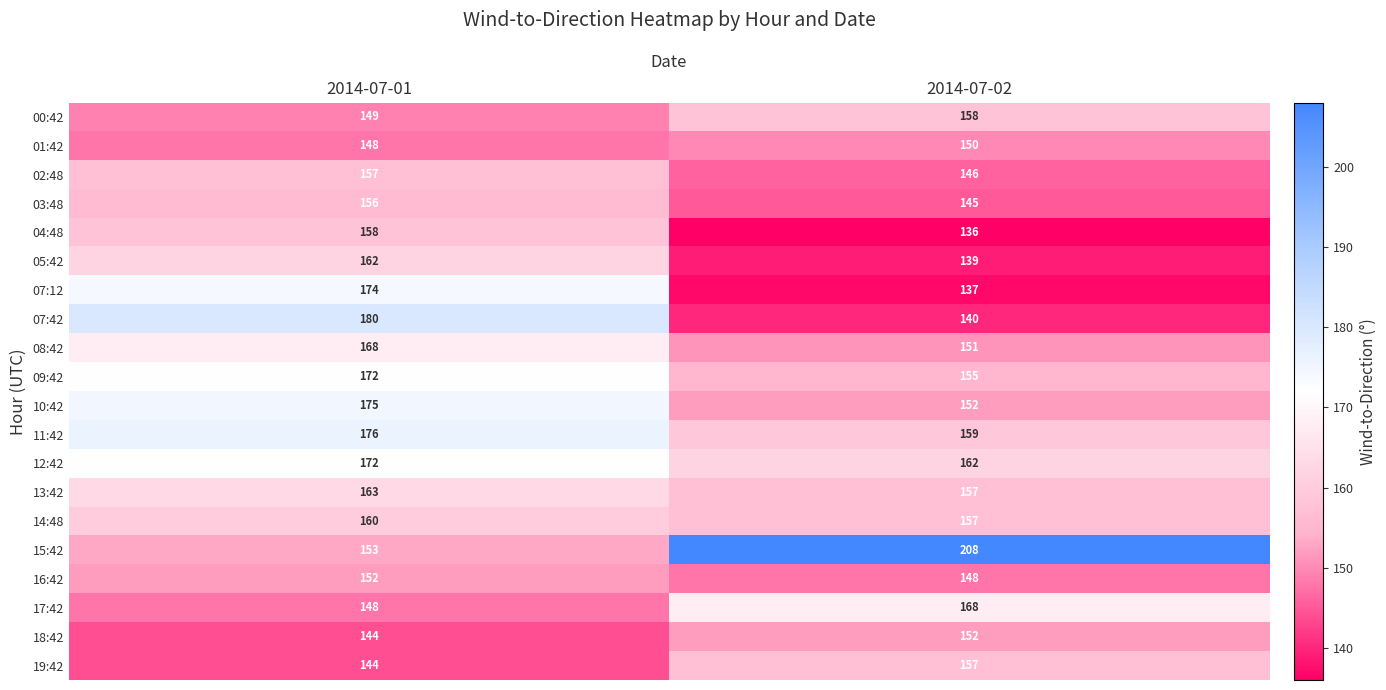

Count the number of data series in this chart.

20